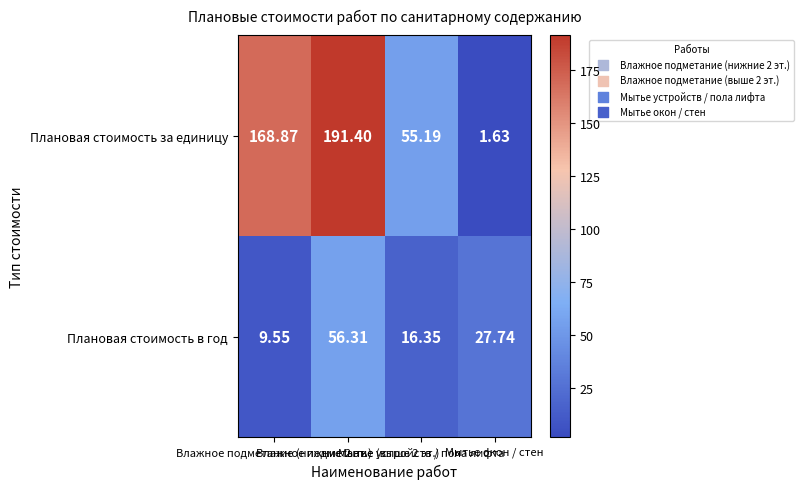

Which series has the widest spread of values?

Плановая стоимость за единицу